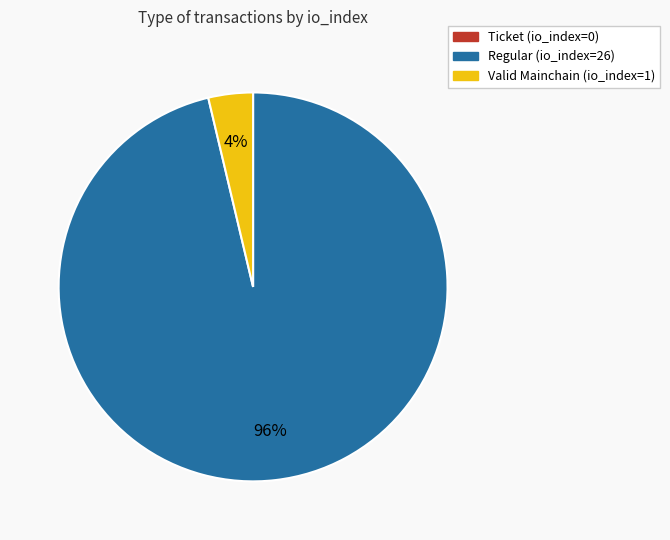

To the nearest percent, what is the average slice percentage?

33%